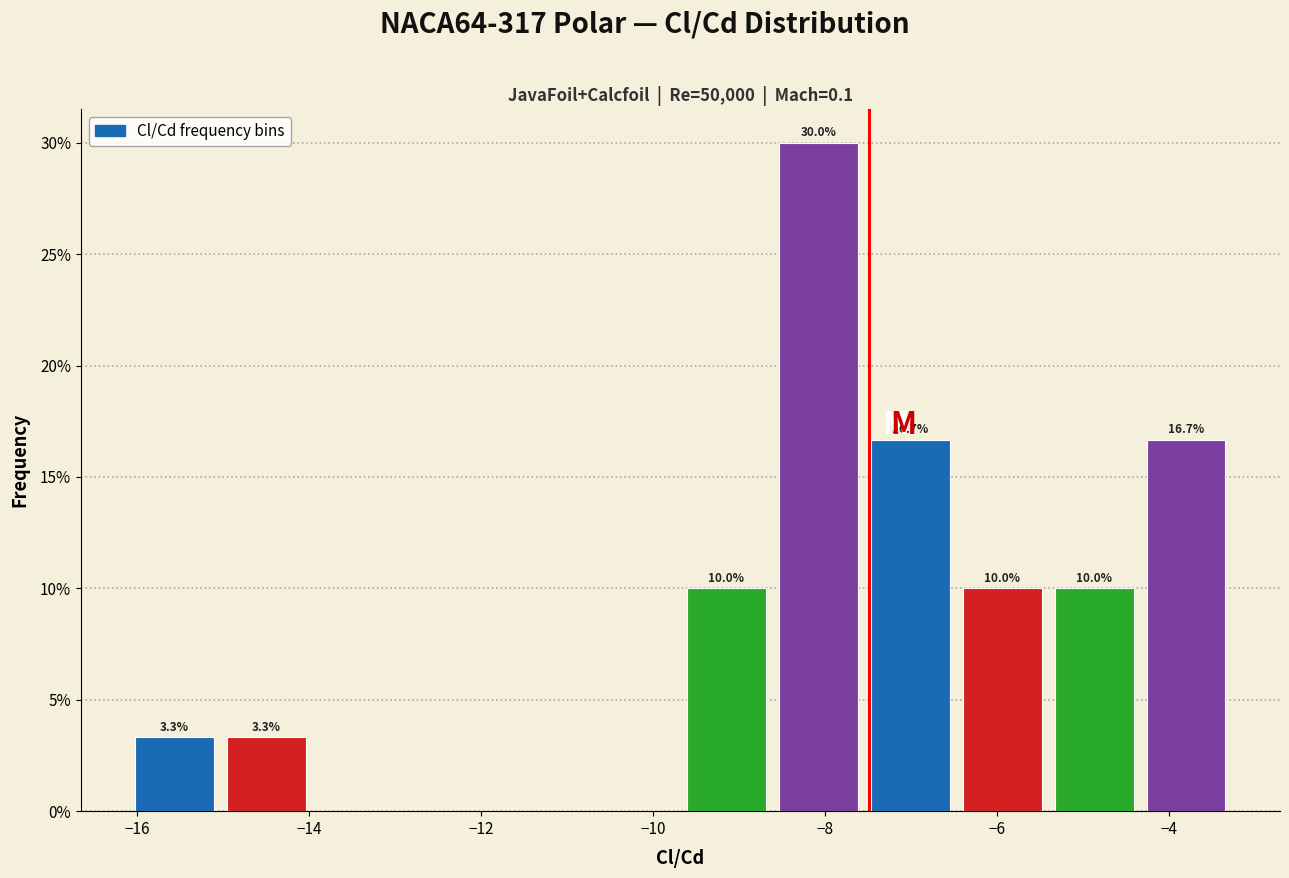

Which range on the x-axis has the tallest bar?

-8.6 to -7.6